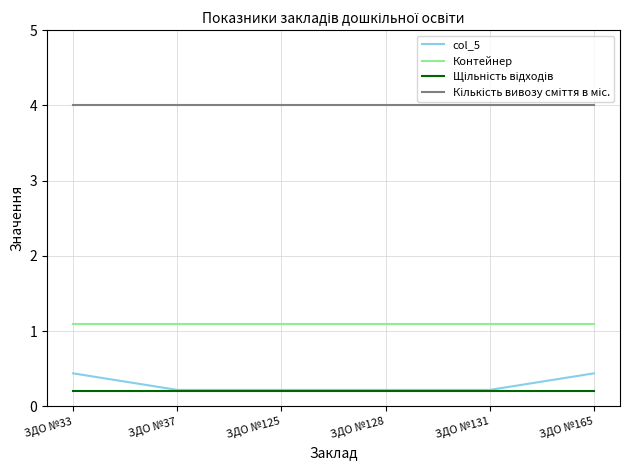

True or false: col_5 has a value of 0.4 at ЗДО №33.

True